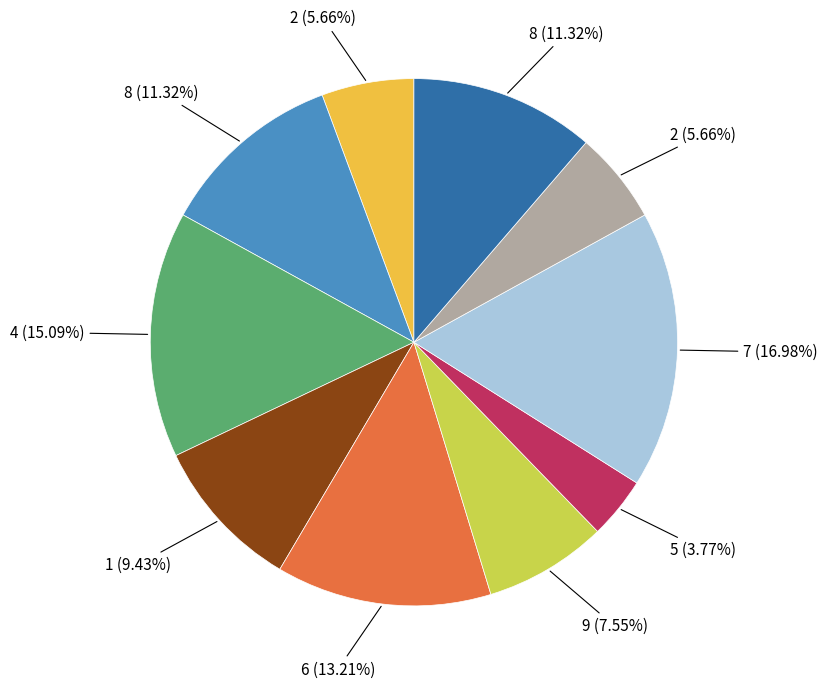

Is there a majority slice in this chart?

No